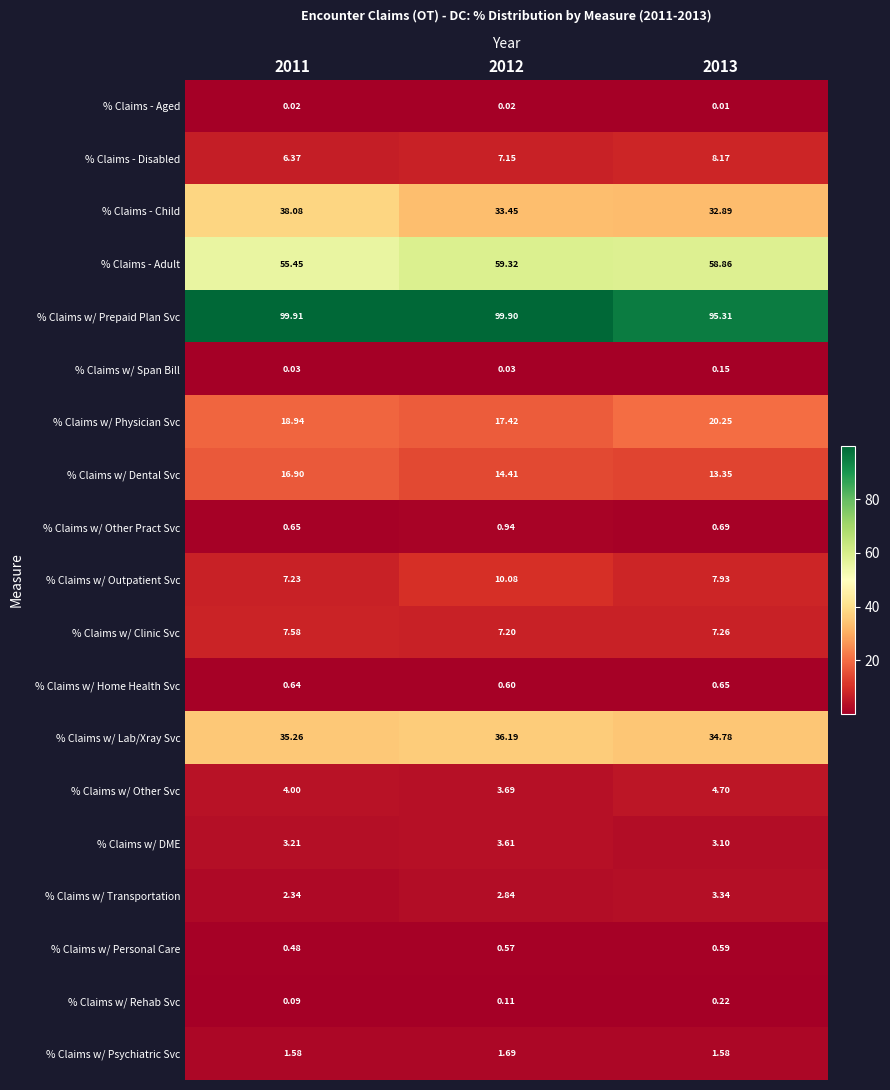

Which category has the lowest value across all series?

2013